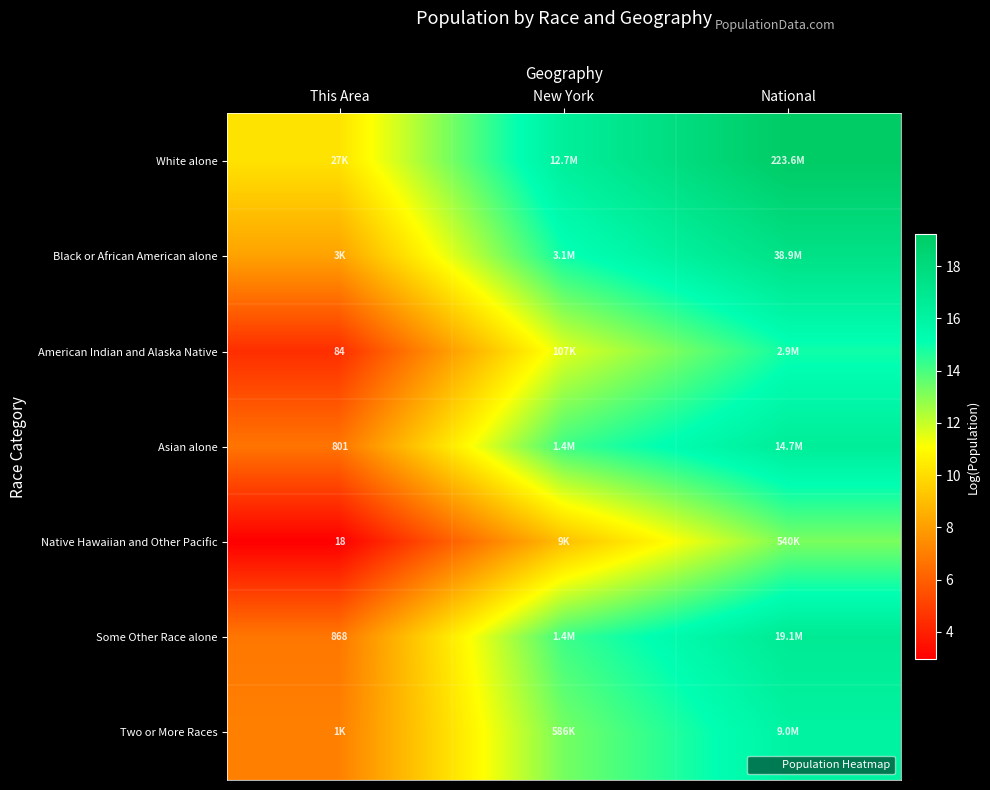

Which has a higher value, National or New York?

National